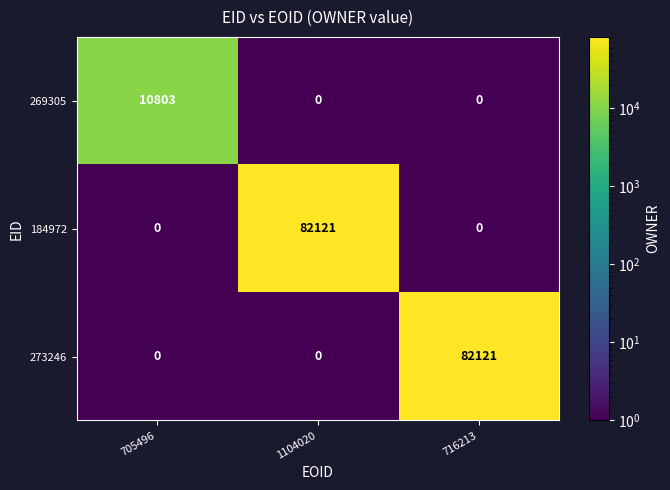

What is the greatest value displayed?

82121